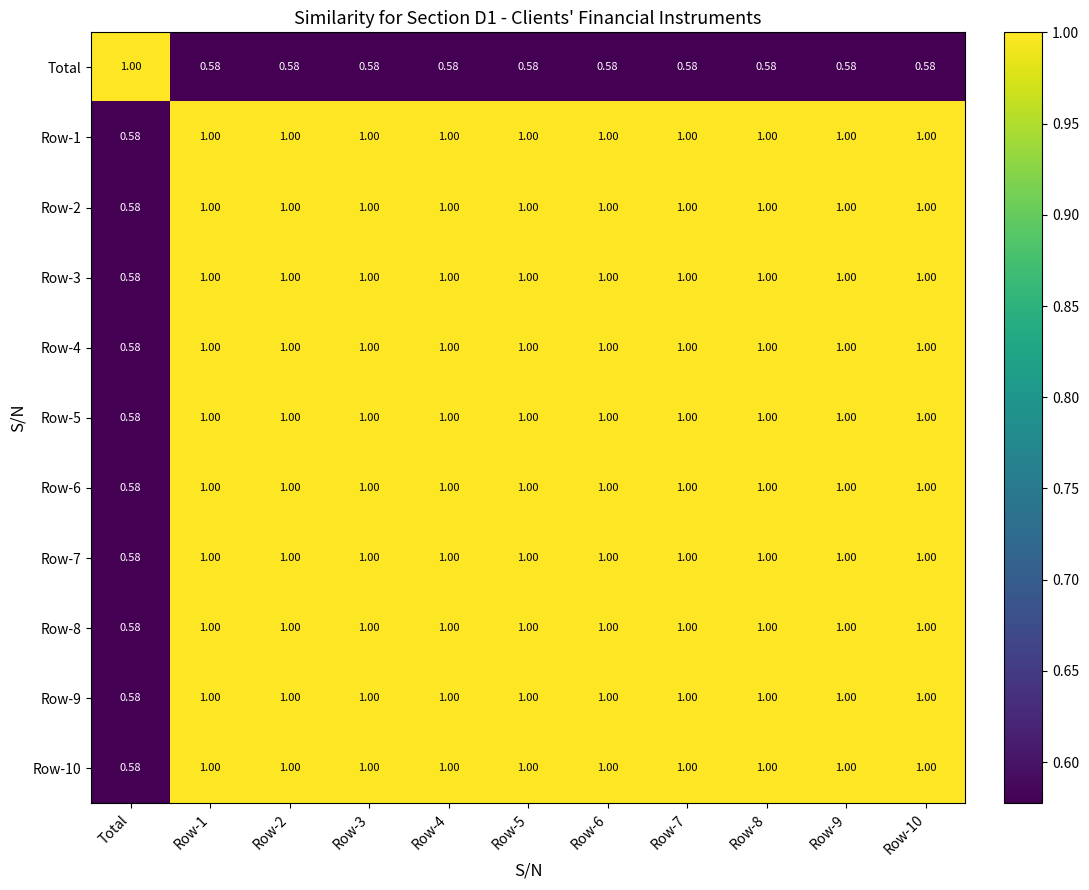

Count the number of data series in this chart.

11